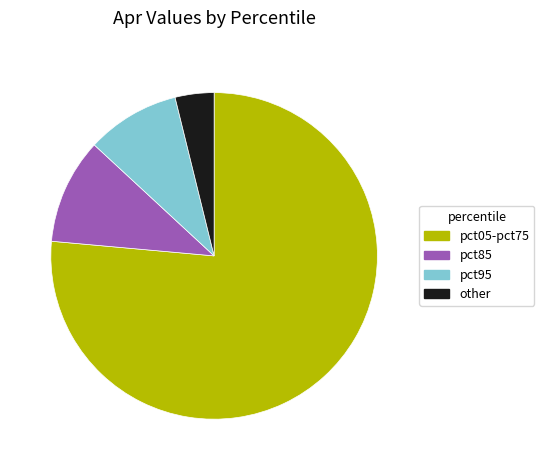

Is the sum of pct85 and pct05-pct75 greater than half?

Yes